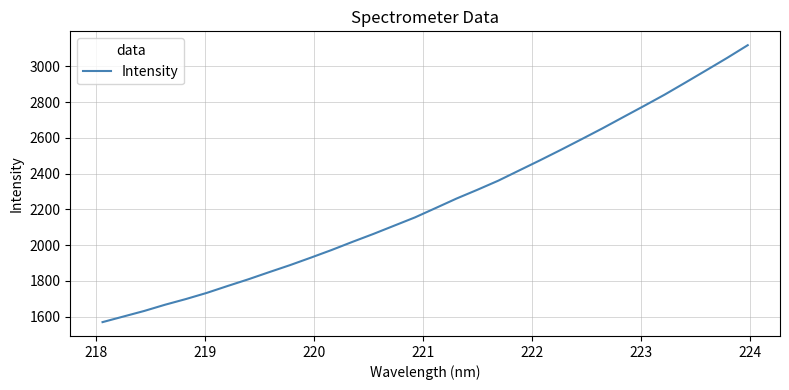

What is the minimum value shown in the chart?

1570.0